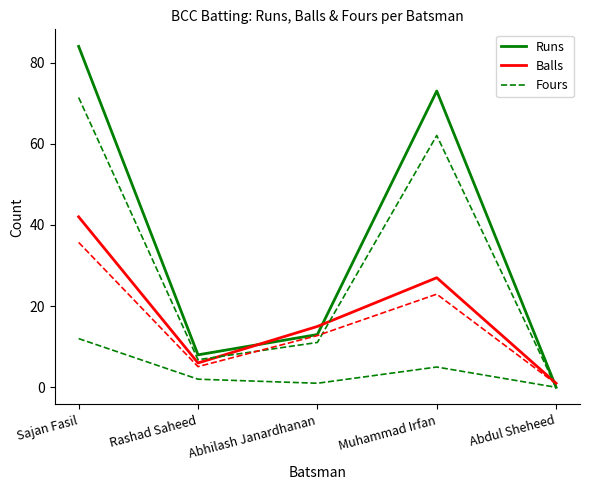

The Fours series shows 2 at Rashad Saheed. True or false?

True